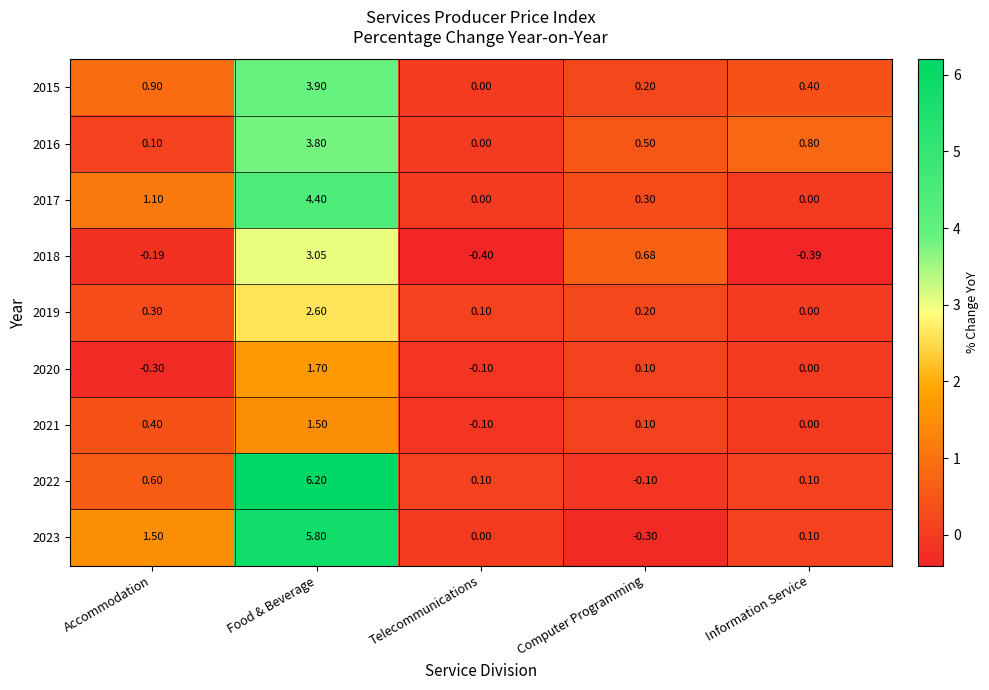

Rank the categories by 2018 value from lowest to highest.

Telecommunications, Information Service, Accommodation, Computer Programming, Food & Beverage